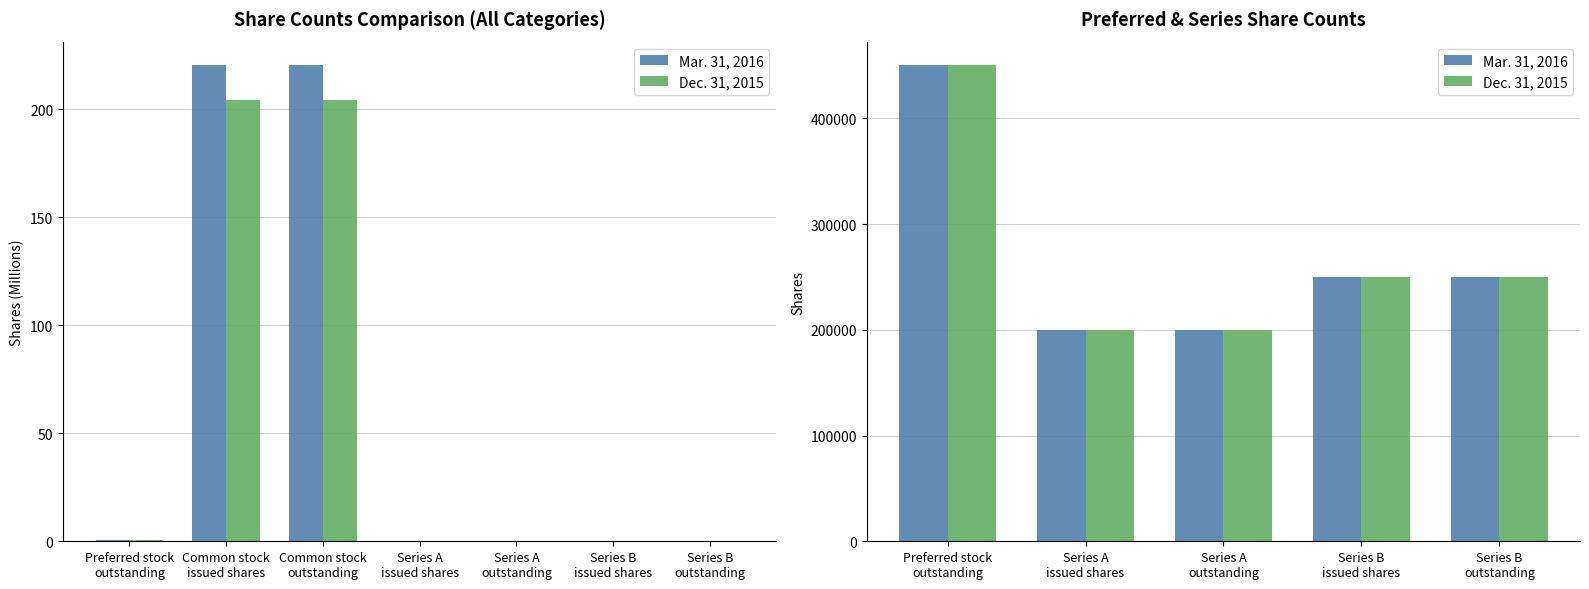

Which series changed the most between Preferred stock outstanding and Series A outstanding?

Mar. 31, 2016